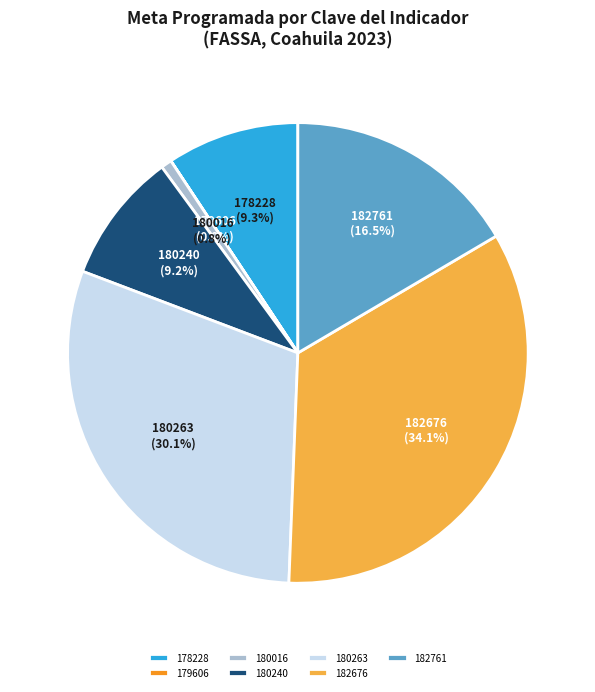

To the nearest percent, what is the difference between the largest and smallest slice percentages?

34%